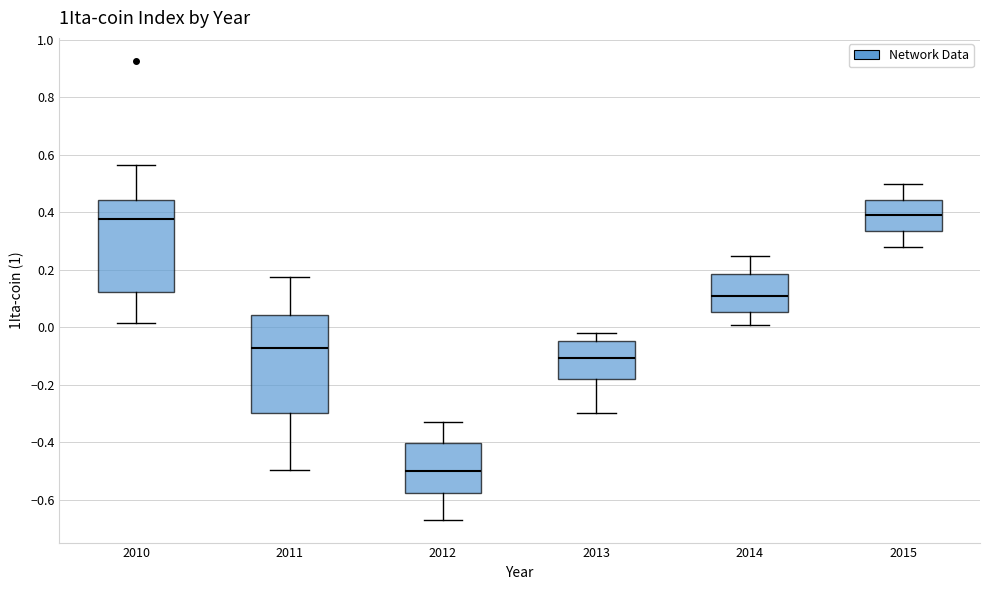

Reading left to right, transcribe this box plot: for each box, give where its median line is, the range the box spans, and where its two whiskers end, as read against the y-axis. The values are not printed on the chart, so give them approximately, as read against the axis.

2010: median 0.38, box 0.12 to 0.44, whiskers 0.02 to 0.56
2011: median -0.06, box -0.30 to 0.04, whiskers -0.50 to 0.18
2012: median -0.50, box -0.58 to -0.40, whiskers -0.66 to -0.34
2013: median -0.10, box -0.18 to -0.04, whiskers -0.30 to -0.02
2014: median 0.12, box 0.06 to 0.18, whiskers 0.02 to 0.26
2015: median 0.40, box 0.34 to 0.44, whiskers 0.28 to 0.50